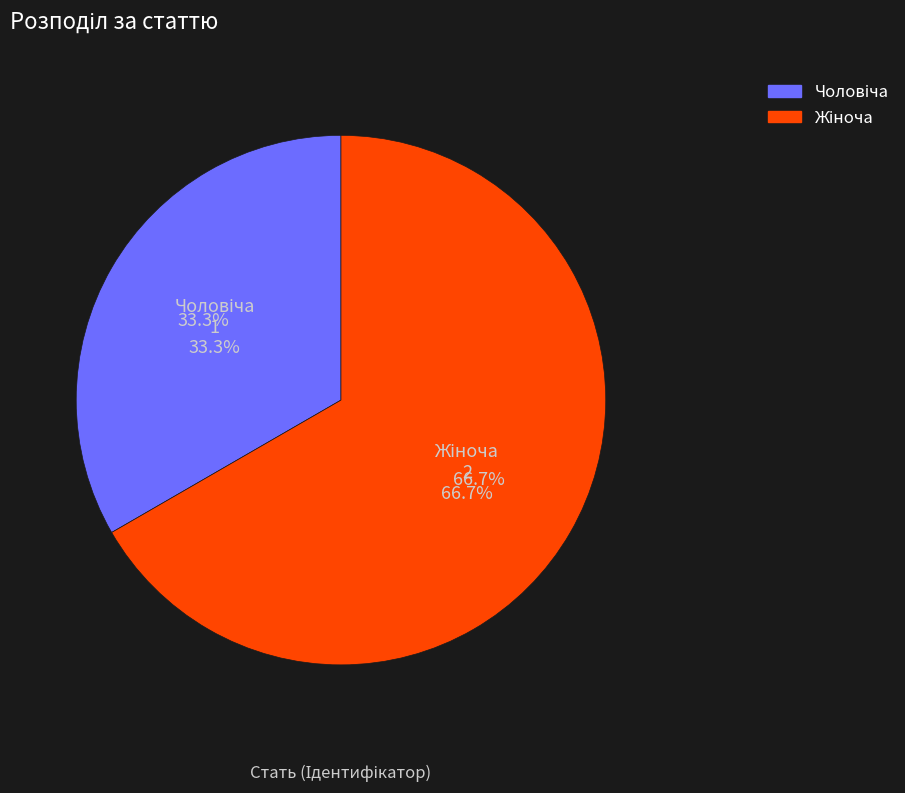

What percentage do Чоловіча and Жіноча together represent?

100.0%